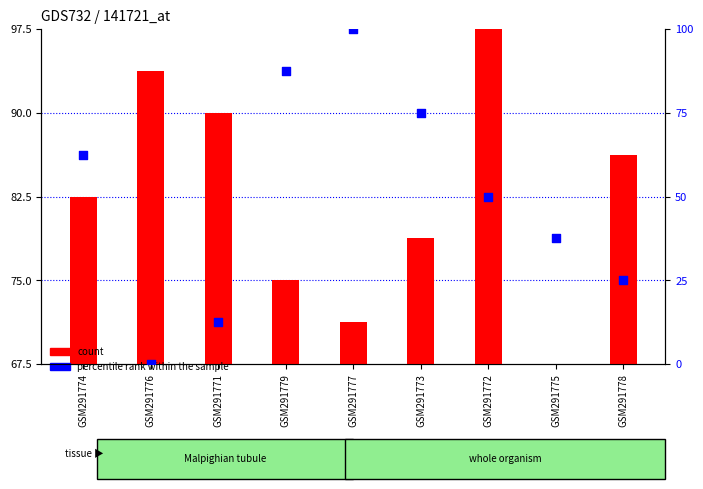

What are all the series names shown in the legend?

count, percentile rank within the sample